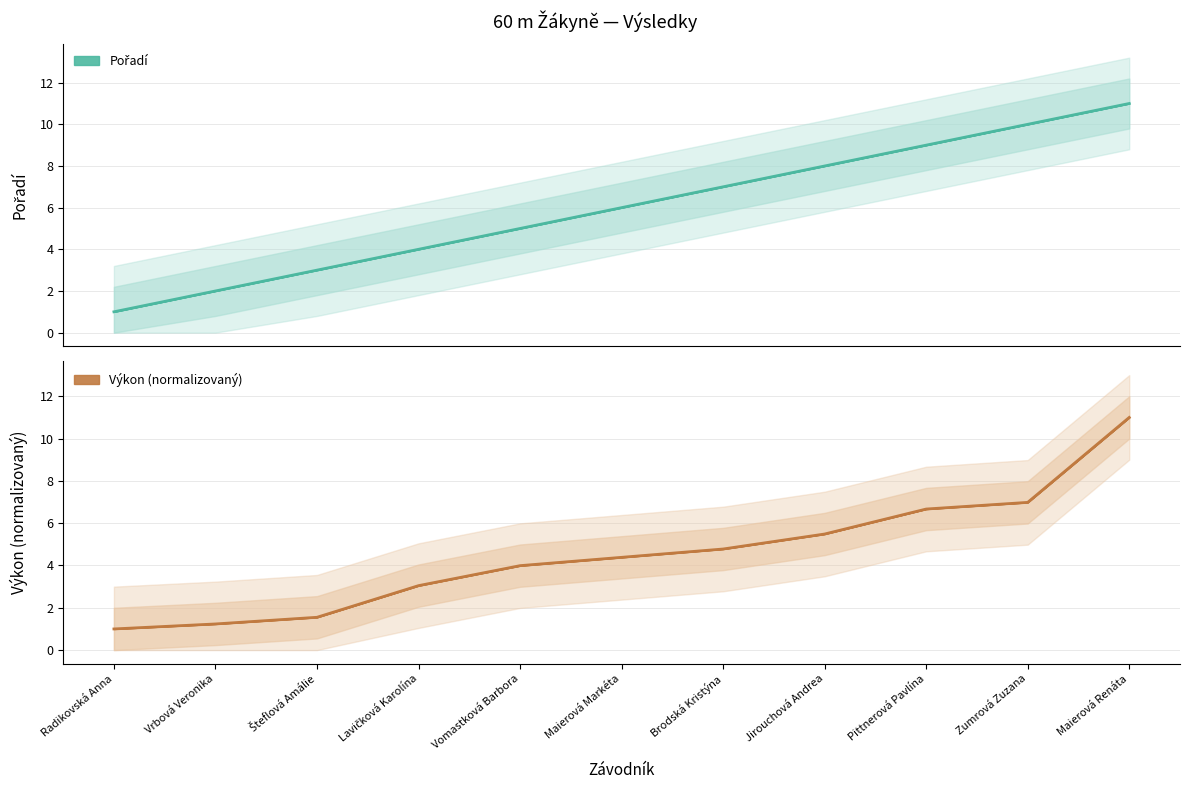

What are all the series names shown in the legend?

Pořadí, Výkon